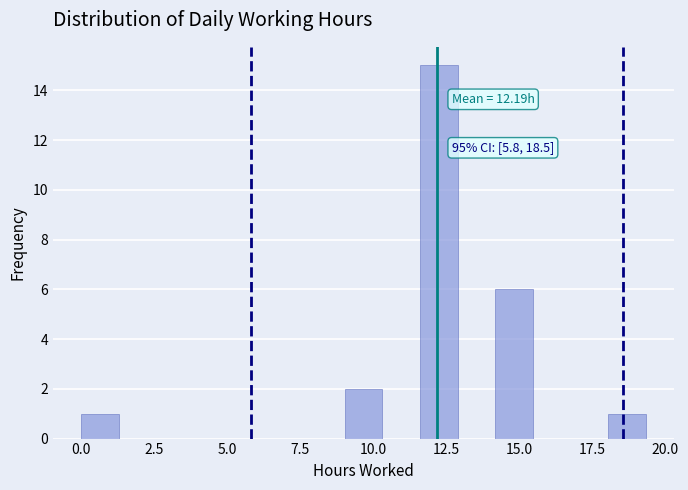

Read against the x-axis, roughly where is the centre of the tallest bar?

12.0